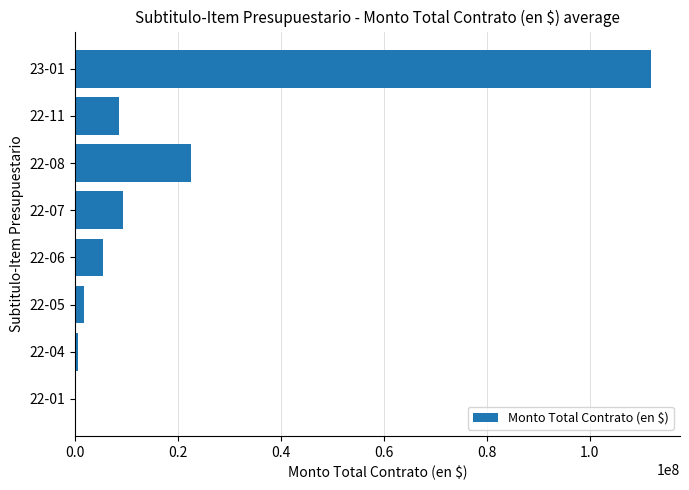

How many series are shown in this chart?

1